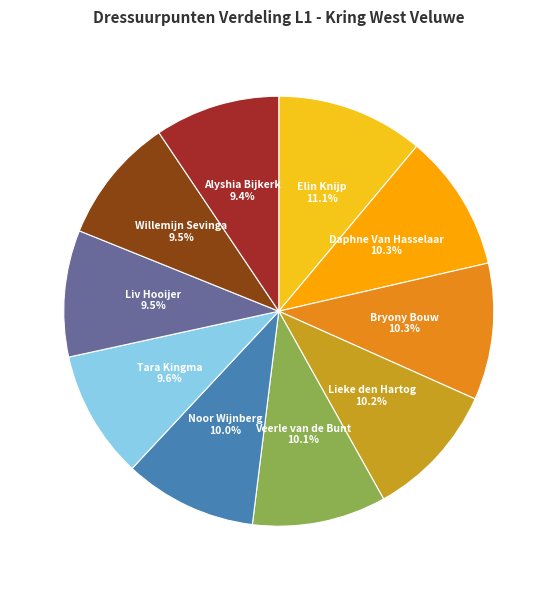

Approximately how many times larger is the value at Alyshia Bijkerk compared to Liv Hooijer?

1.0